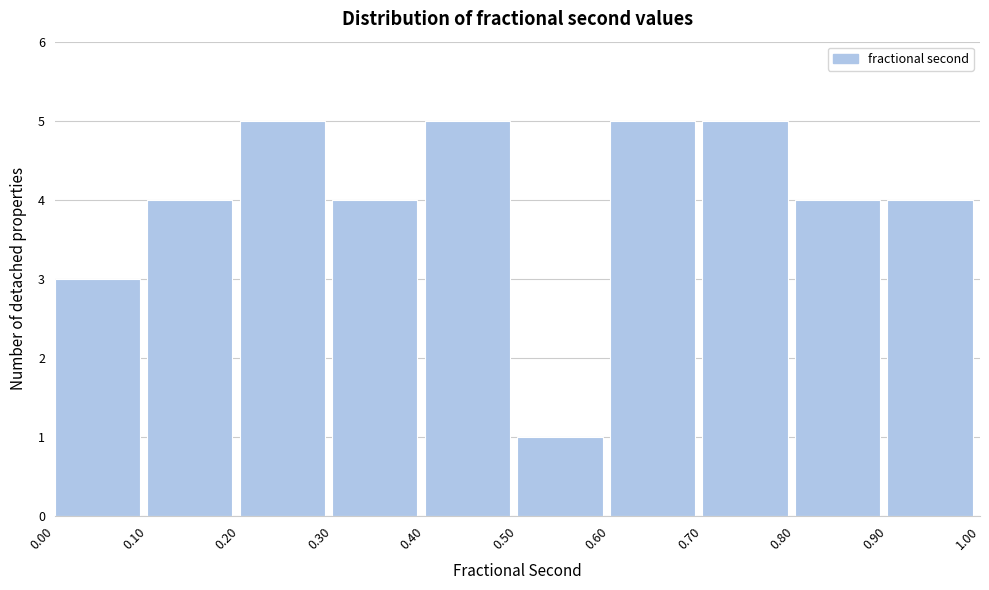

Reading left to right, list every bar in this chart as the range it spans on the x-axis followed by its height. The values are not printed on the chart, so give them approximately, as read against the axis.

0.00 to 0.10: 3
0.10 to 0.20: 4
0.20 to 0.30: 5
0.30 to 0.40: 4
0.40 to 0.50: 5
0.50 to 0.60: 1
0.60 to 0.70: 5
0.70 to 0.80: 5
0.80 to 0.90: 4
0.90 to 1.00: 4